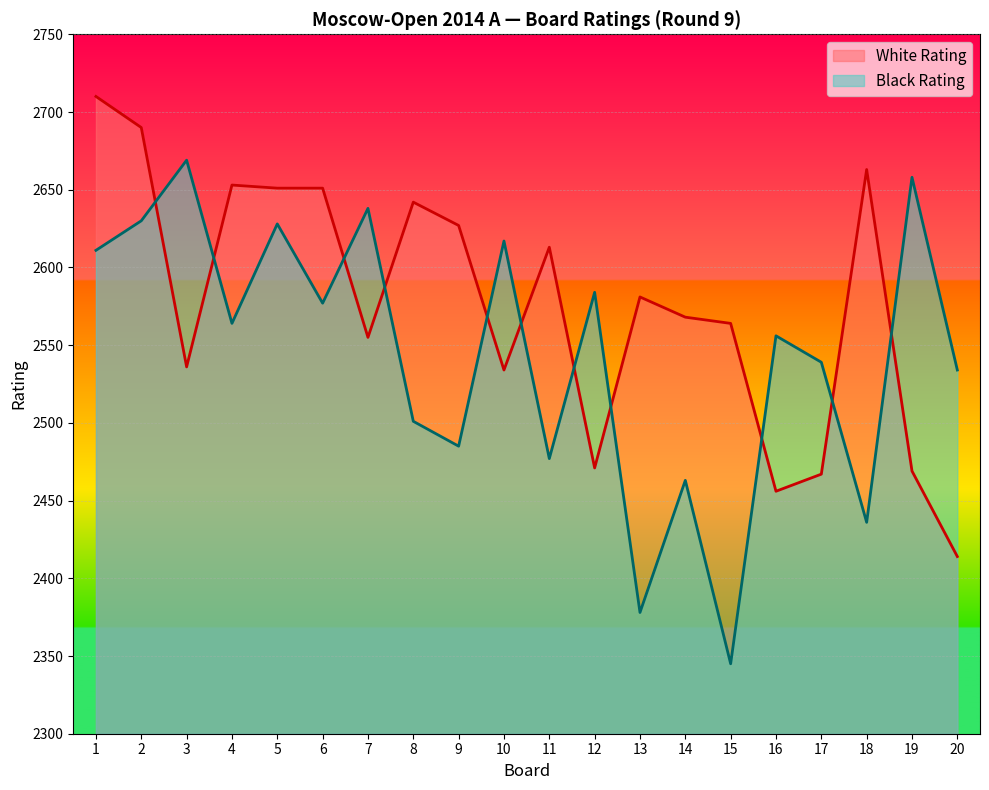

How many interior local peaks does the Black Rating series have?

8